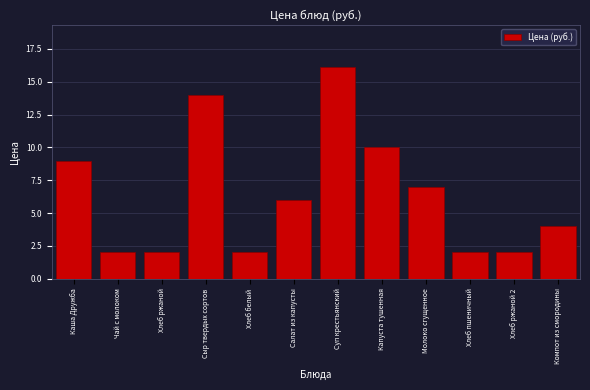

Reading right to left, list all the values displayed in this chart.

4.0	2.0	2.0	7.0	10.0	16.1	6.0	2.0	14.0	2.0	2.0	9.0